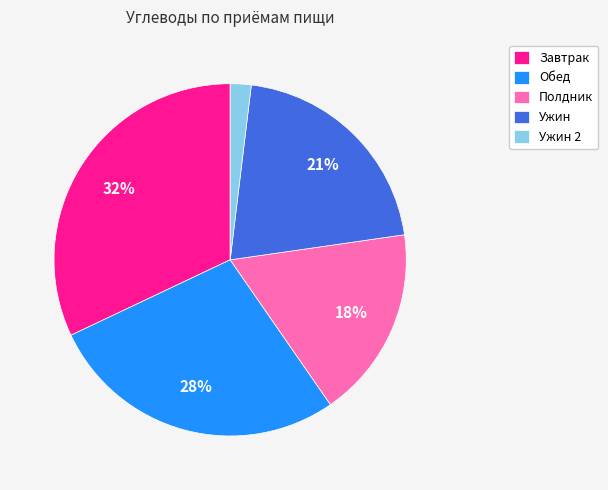

Between Ужин 2 and Обед, which is larger?

Обед